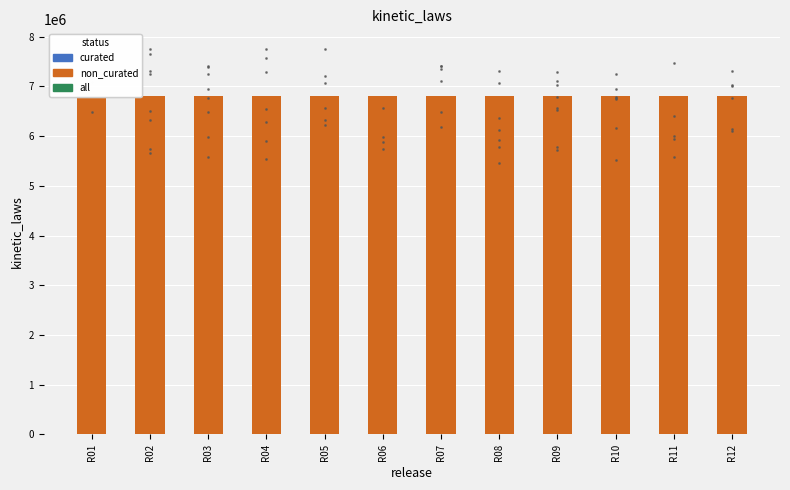

Which series has the largest total across all categories?

non_curated